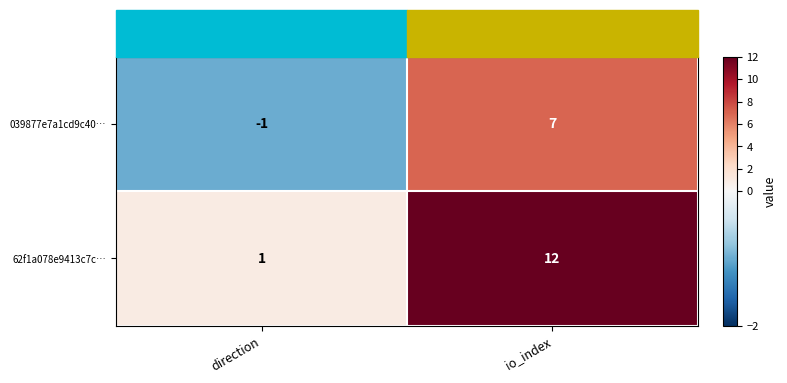

What is the difference between the 62f1a078e9413c7c… values at io_index and direction?

11